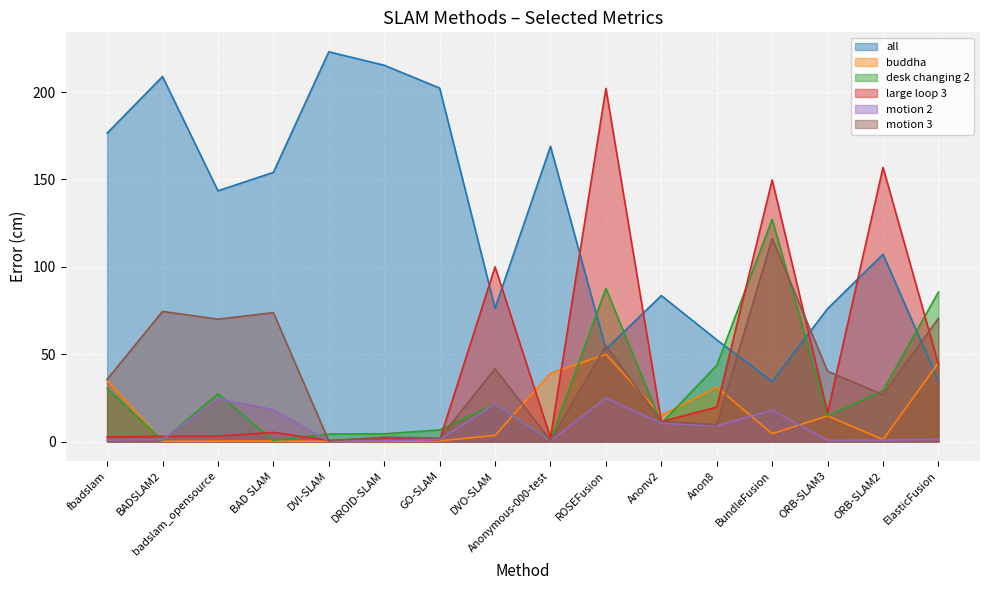

What is the minimum value shown in the chart?

0.1